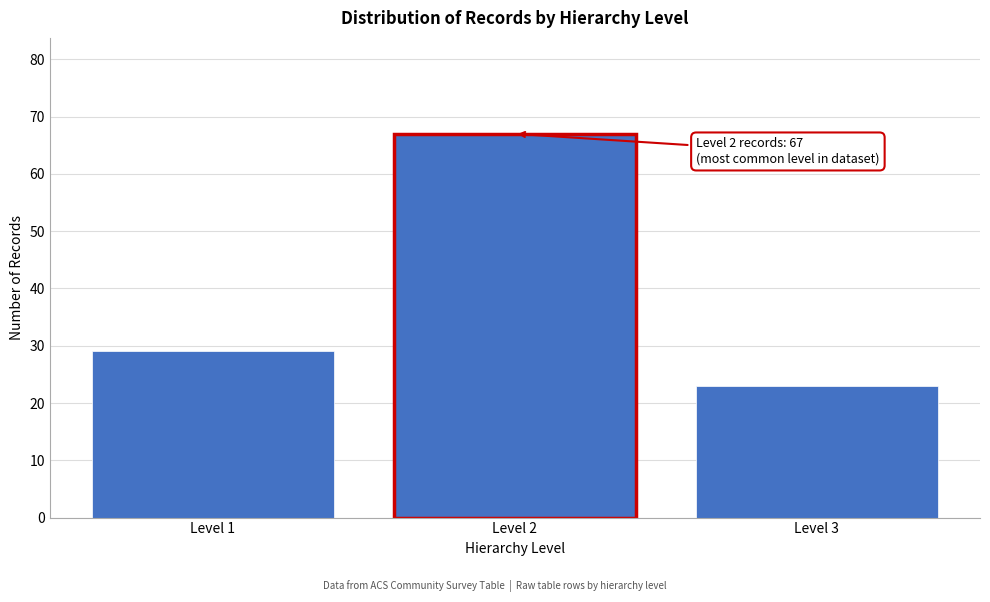

Reading left to right, what are all the values shown in this chart?

Level 1=29	Level 2=67	Level 3=23